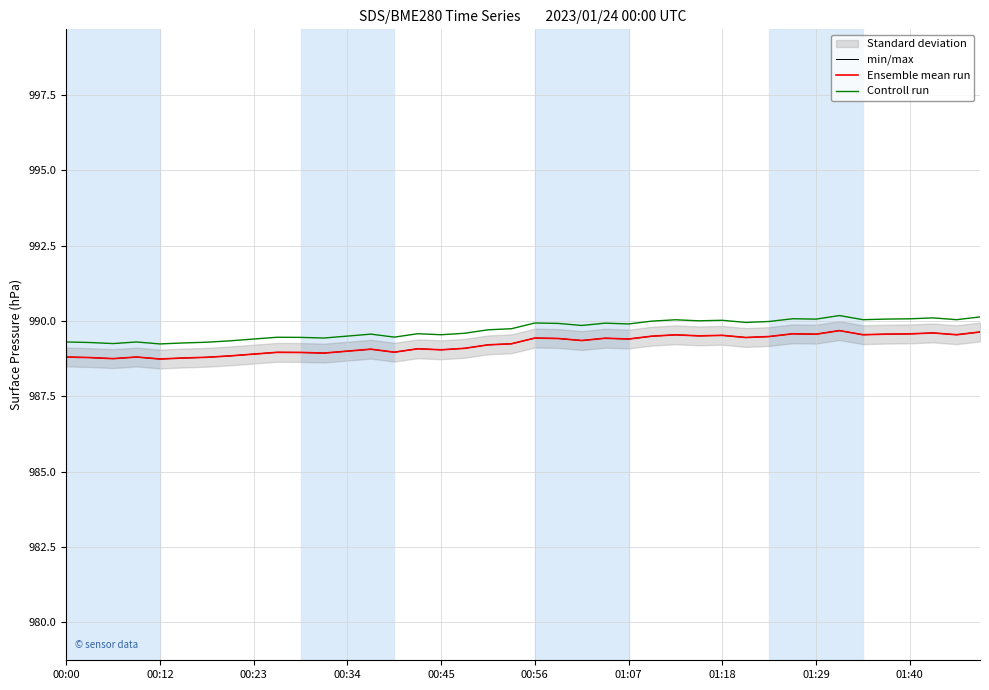

At 34, list the series in order from largest to smallest.

Controll run, min/max, Ensemble mean run